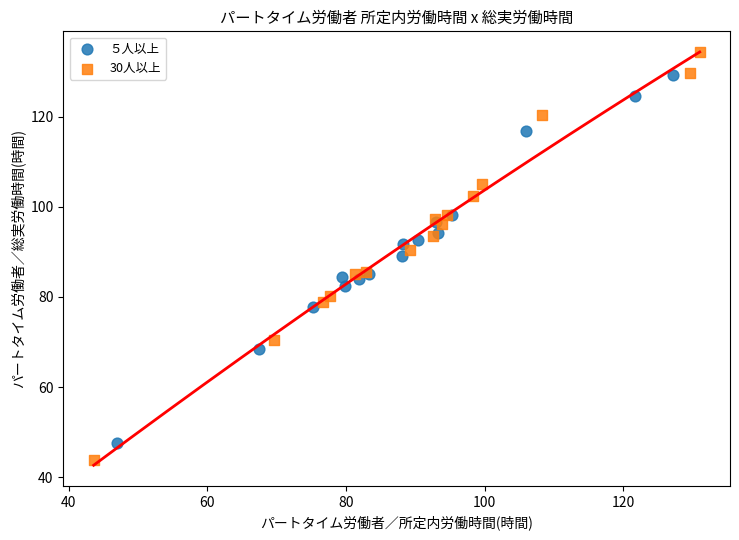

What are all the series names shown in the legend?

５人以上, 30人以上